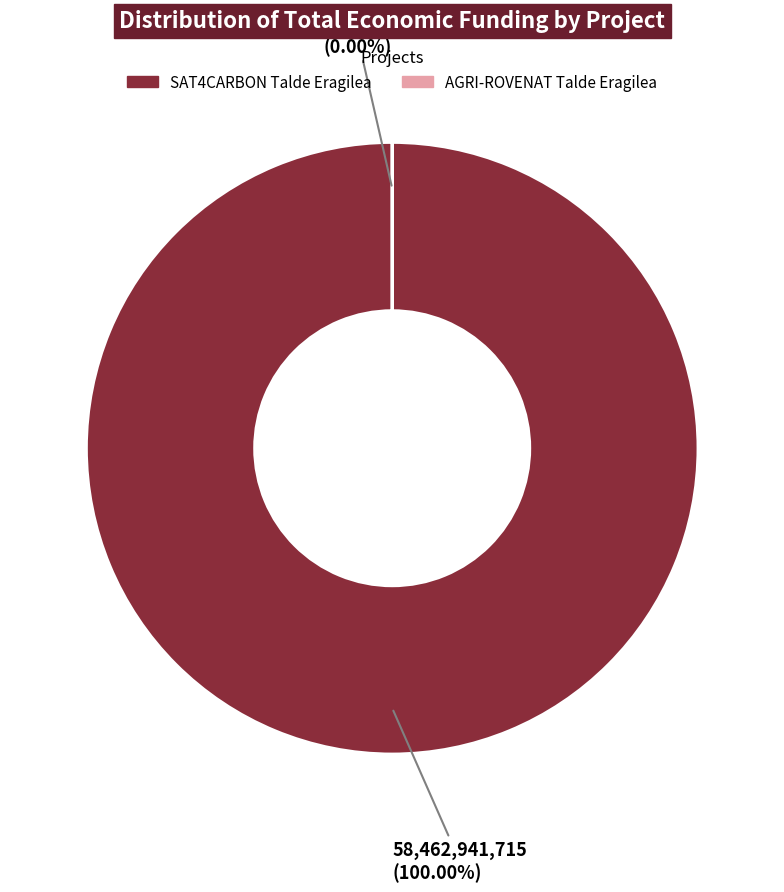

To the nearest percent, what is the average slice percentage?

50%